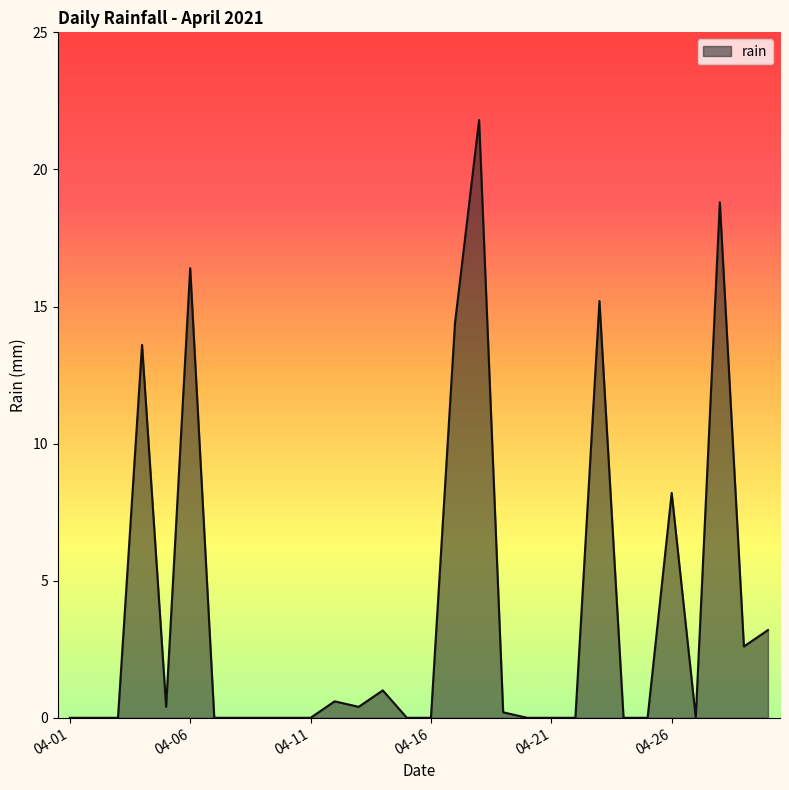

What is the difference between the maximum and minimum values?

21.8